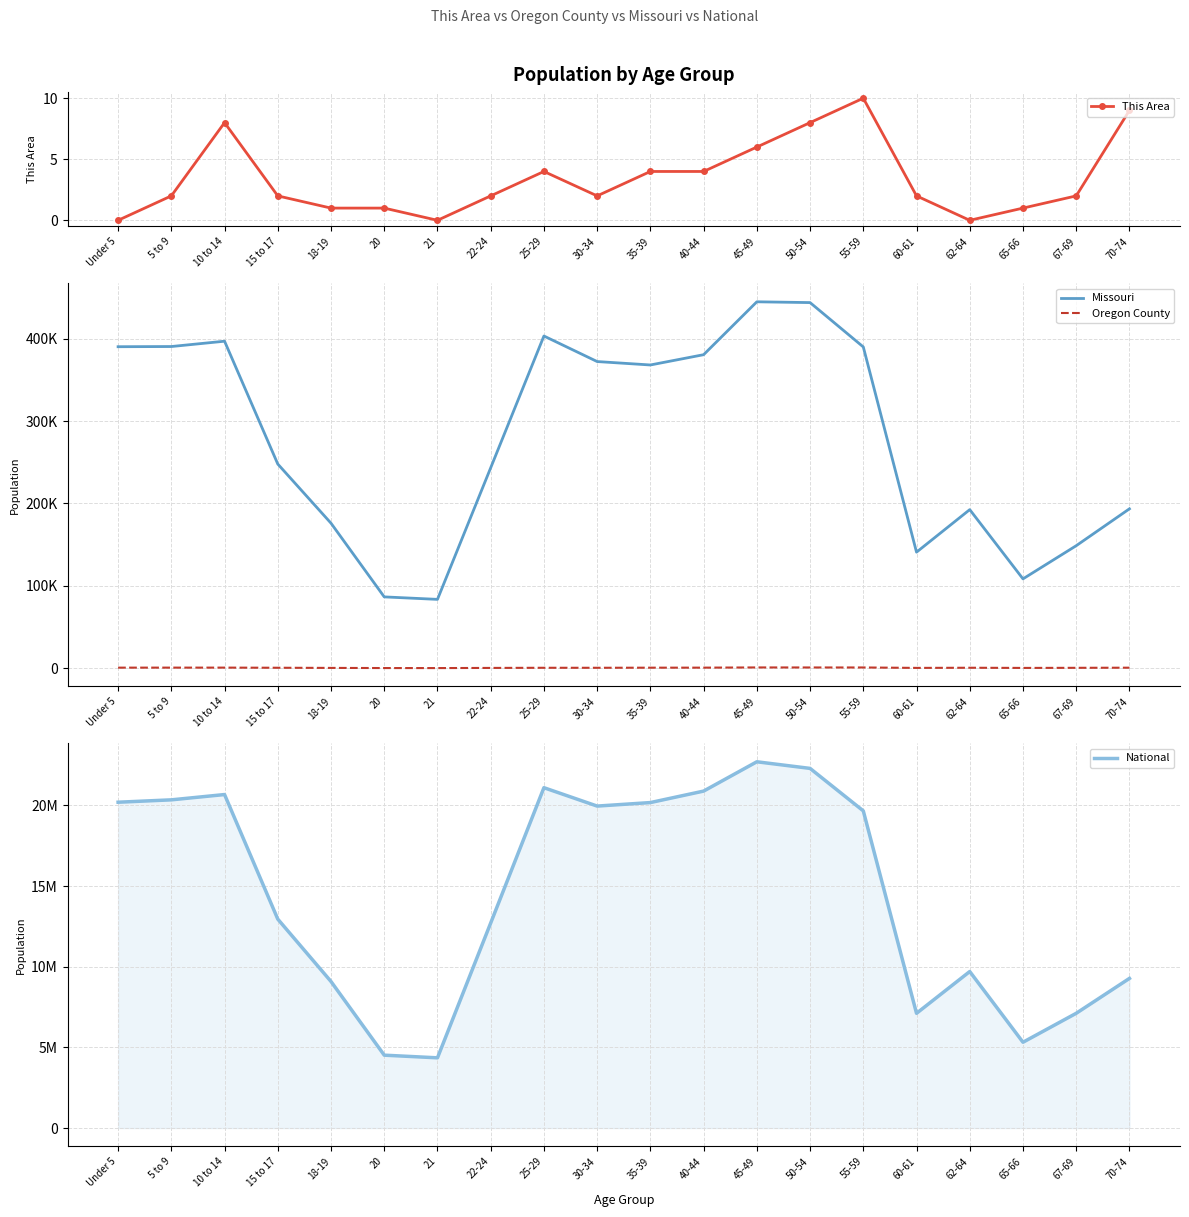

True or false: National and Oregon County cross at least once.

False